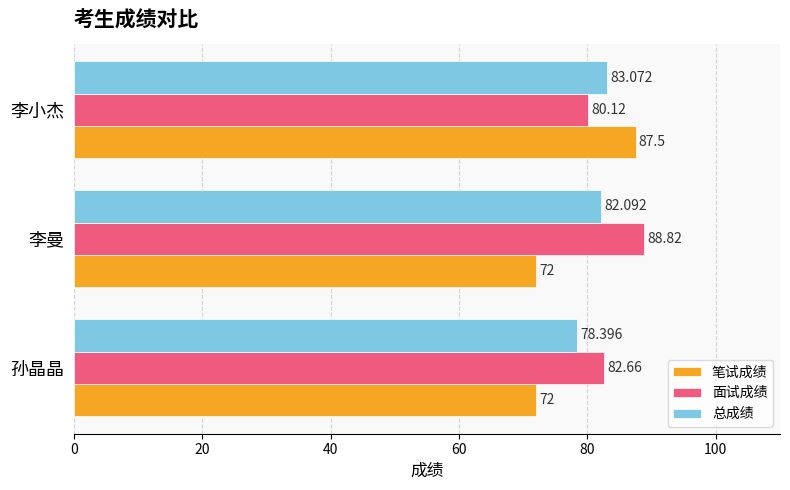

At 孙晶晶, list the series in order from largest to smallest.

面试成绩, 总成绩, 笔试成绩